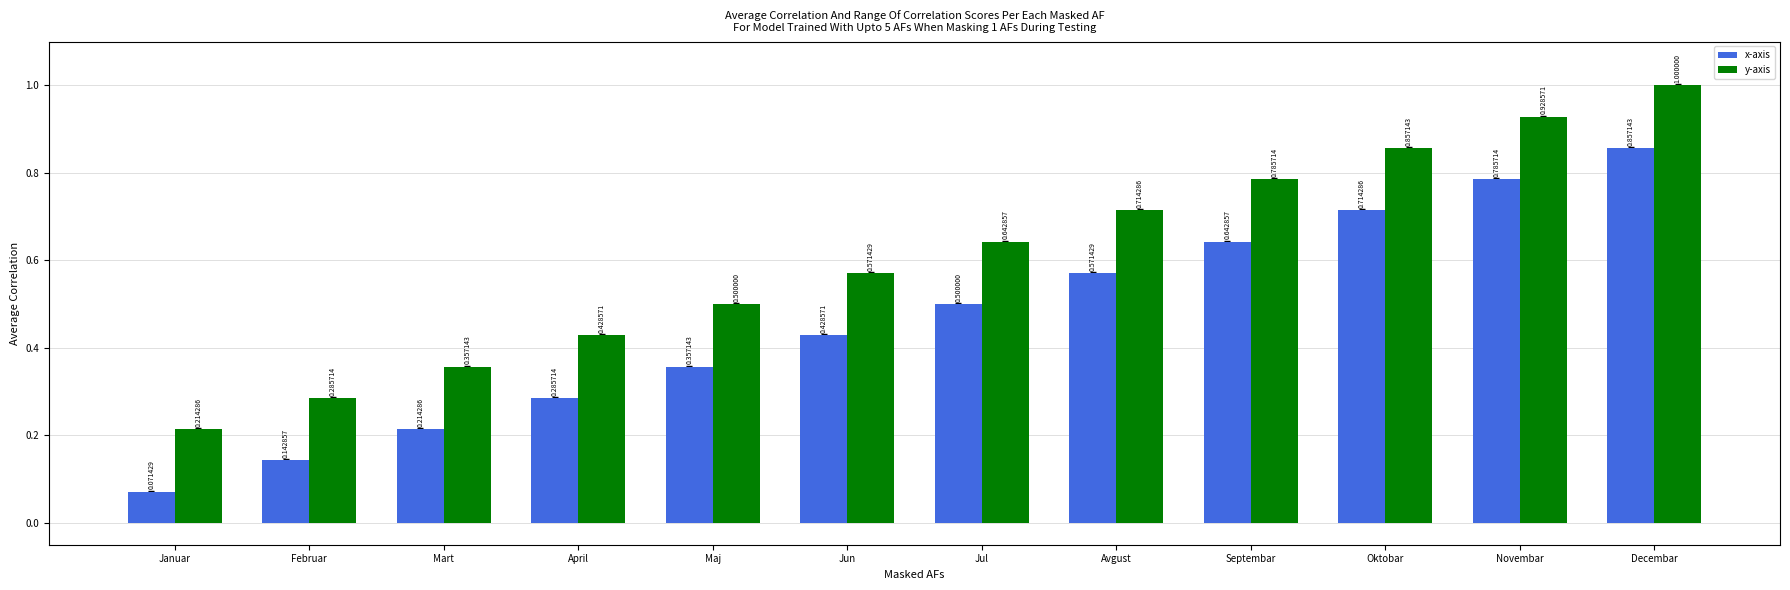

At Februar, list the series in order from smallest to largest.

x-axis, y-axis